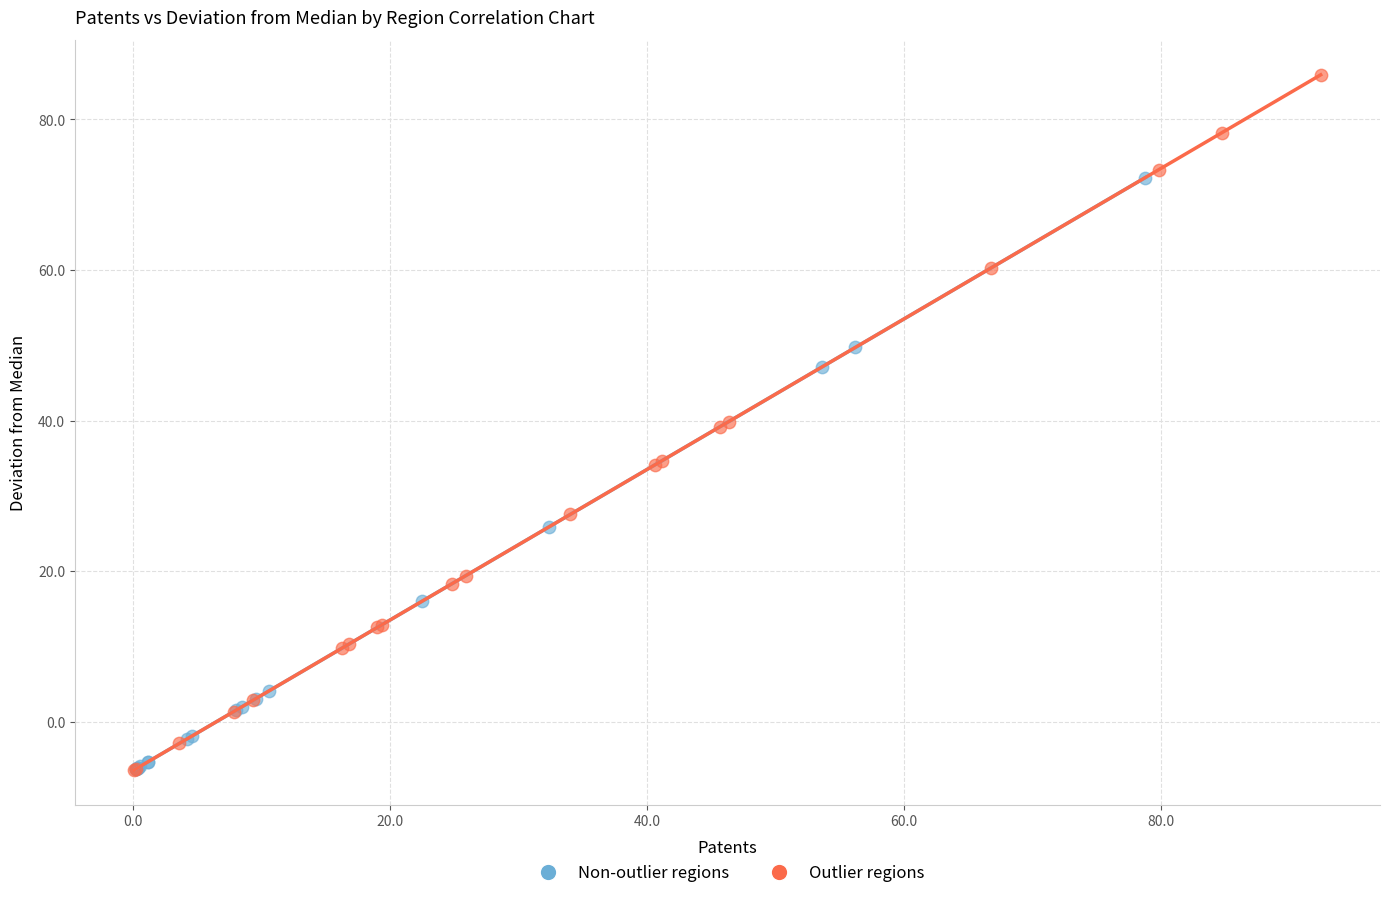

Which series contains the highest Y value?

Outlier regions